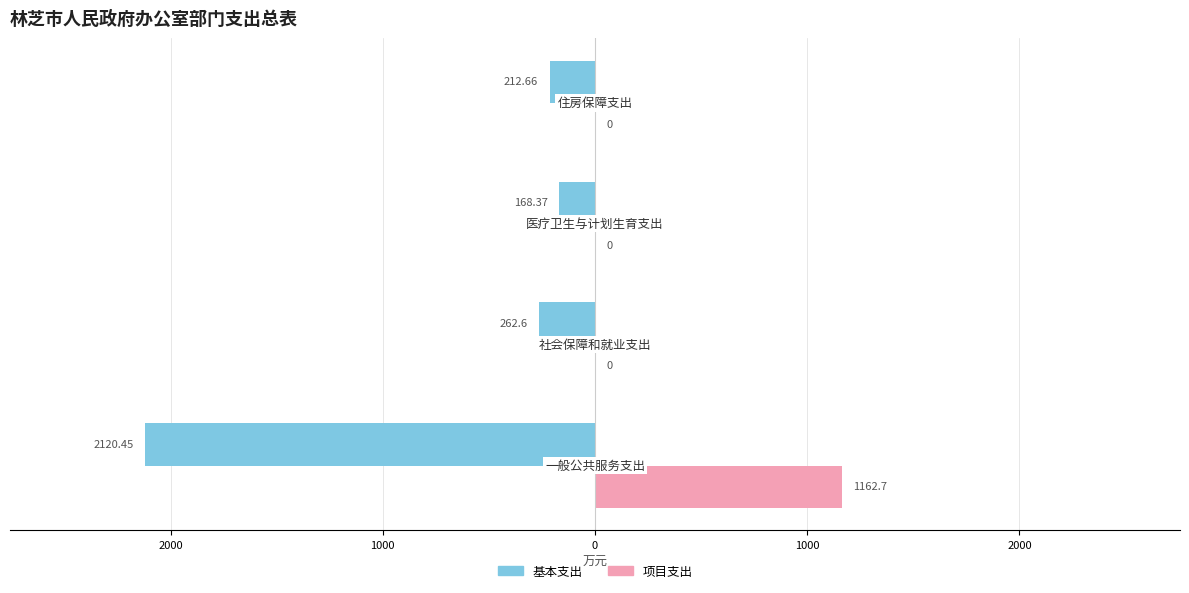

What are all the series names shown in the legend?

基本支出, 项目支出